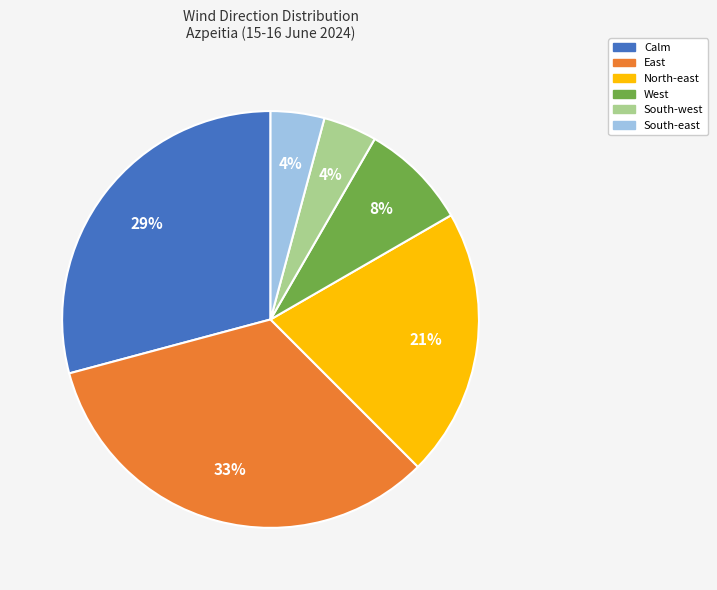

Is the sum of North-east and East greater than half?

Yes